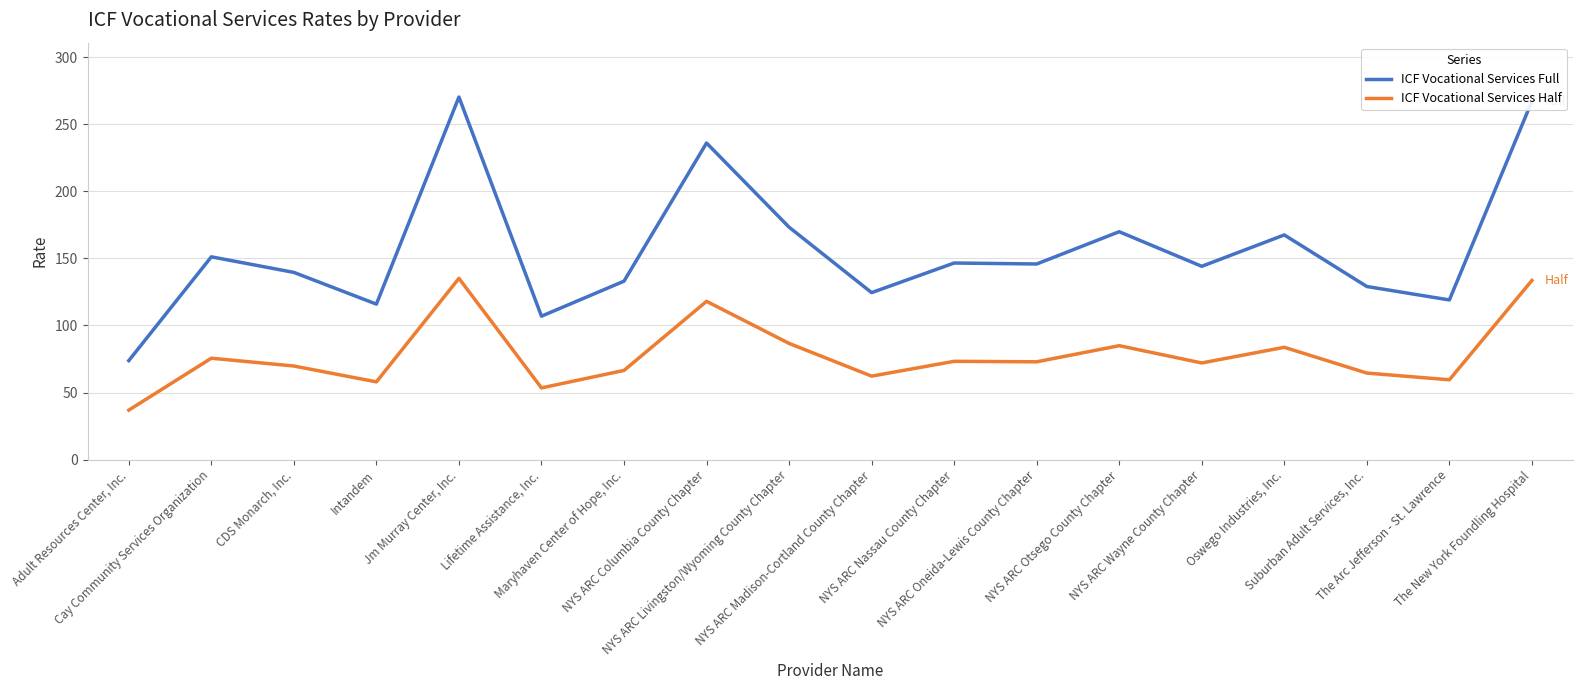

What is the average value of the ICF Vocational Services Full series?

156.3